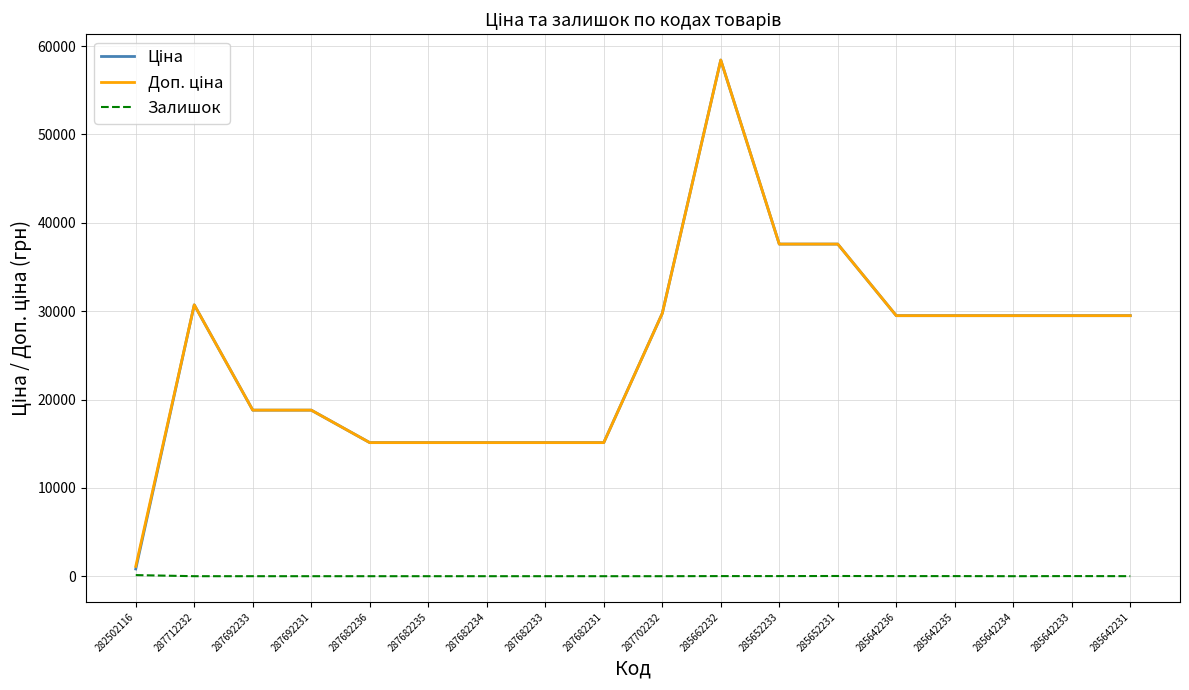

What is the total value across all series at 287692231?

37593.6